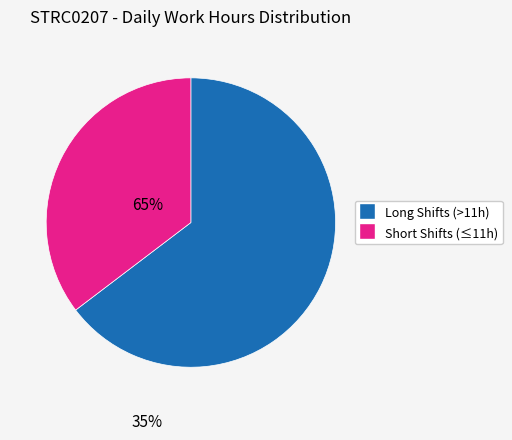

Is there any slice that represents more than half of the pie?

Yes